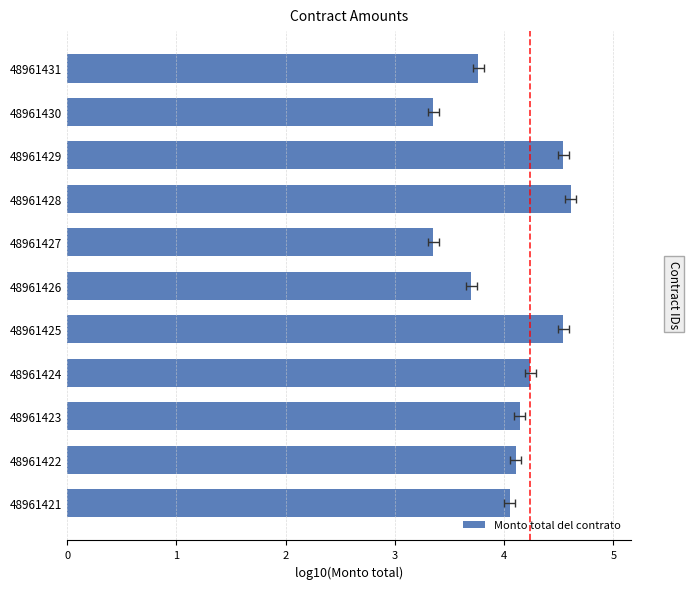

Reading right to left, what are all the values shown in this chart?

3.8	3.4	4.5	4.6	3.4	3.7	4.5	4.2	4.1	4.1	4.1